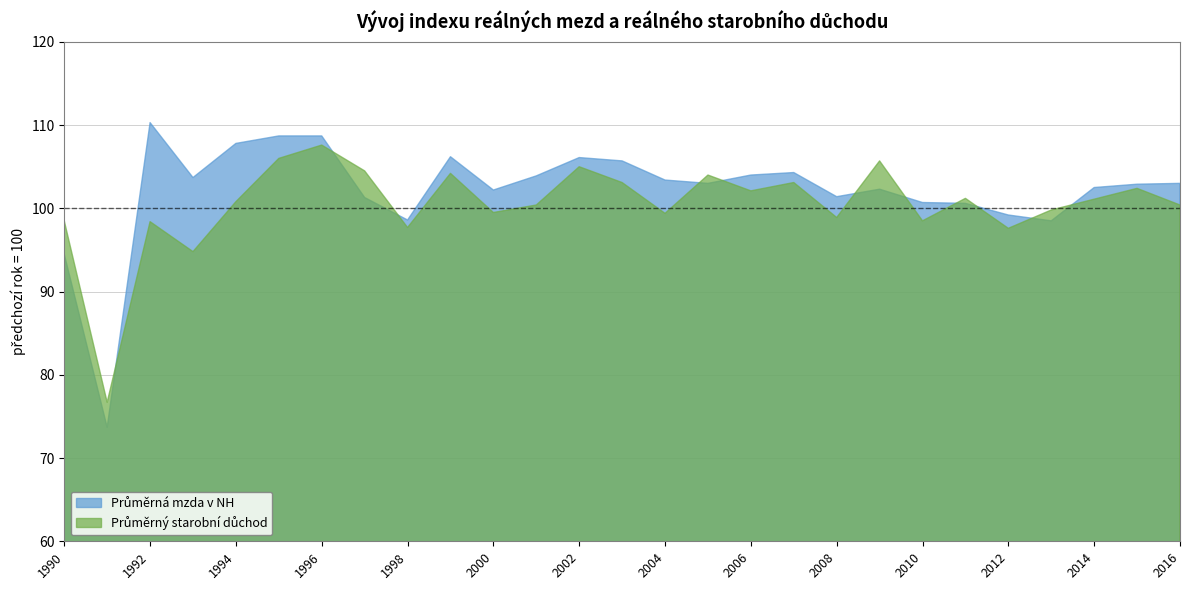

What is the minimum value shown in the chart?

73.7